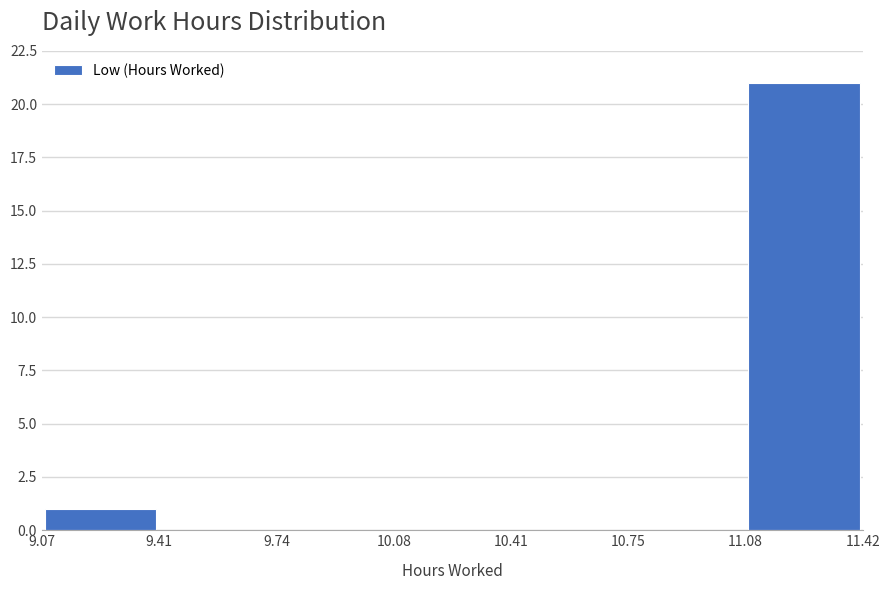

Reading left to right, list every bar in this chart as the range it spans on the x-axis followed by its height. The values are not printed on the chart, so give them approximately, as read against the axis.

9.07 to 9.41: 1
9.41 to 9.74: 0
9.74 to 10.08: 0
10.08 to 10.41: 0
10.41 to 10.75: 0
10.75 to 11.08: 0
11.08 to 11.42: 21